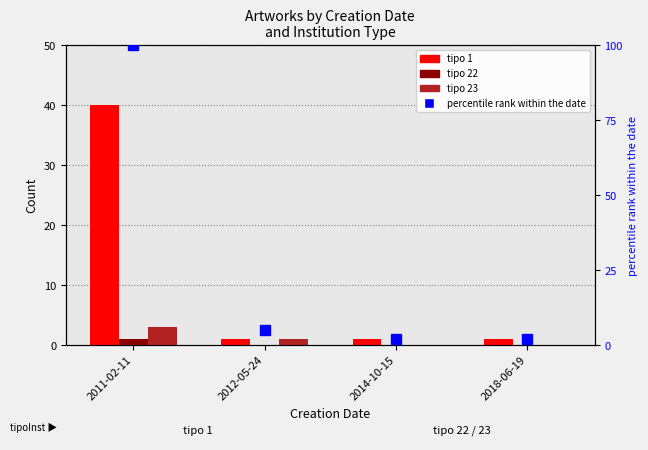

Between 2011-02-11 and 2018-06-19, which series saw the biggest shift?

percentile rank within the date